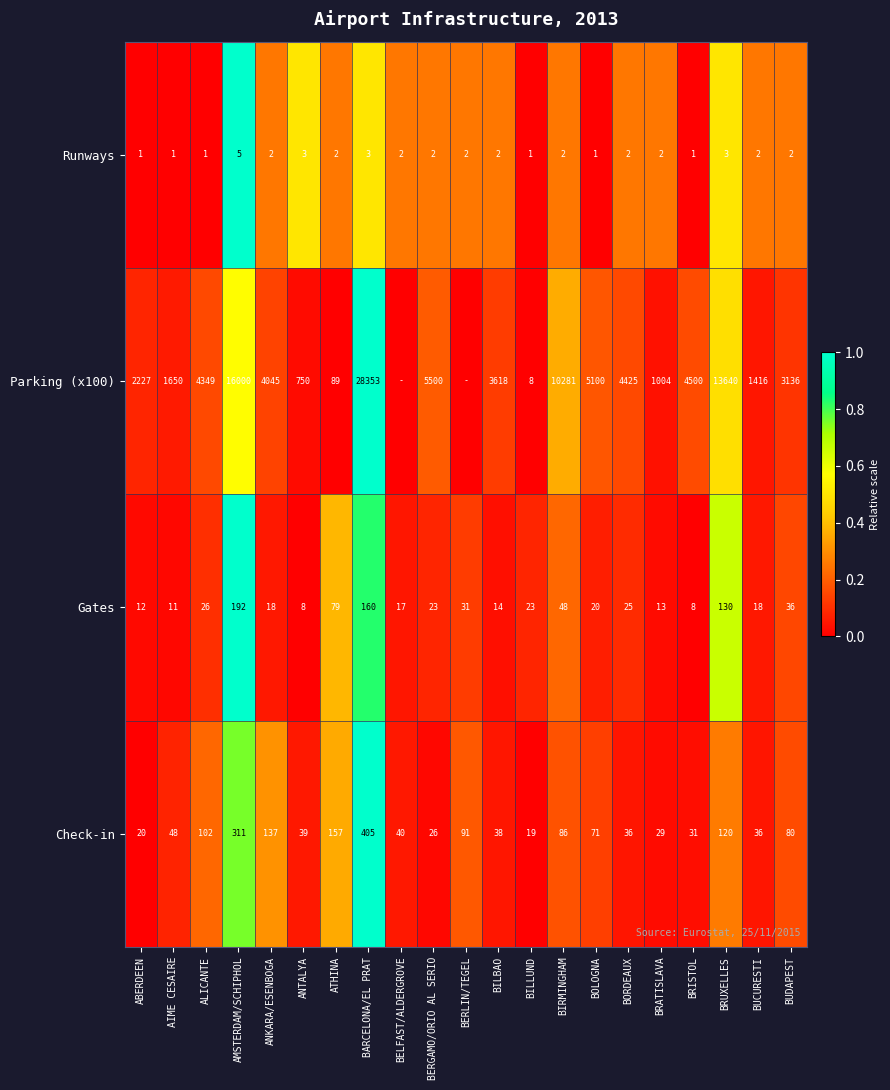

Between ABERDEEN and BOLOGNA, which series saw the biggest shift?

Parking (x100)